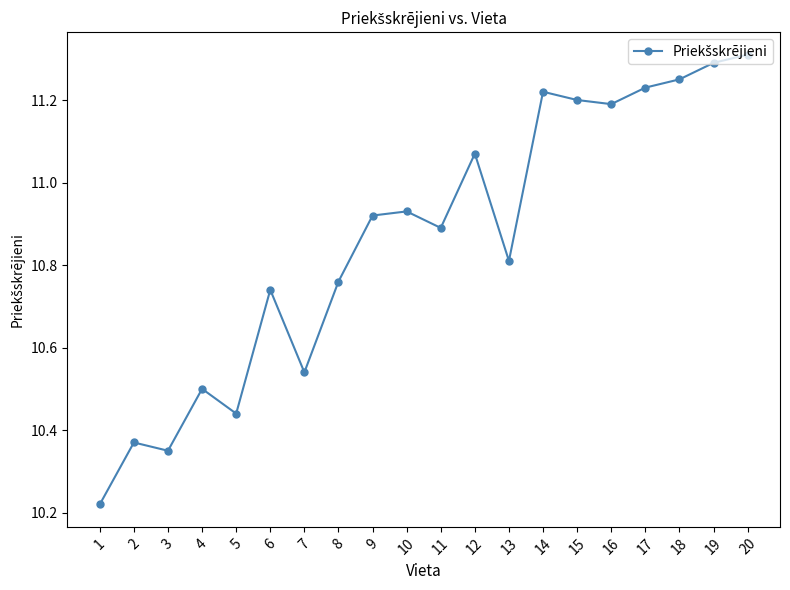

What is the difference between the maximum and minimum values?

1.1